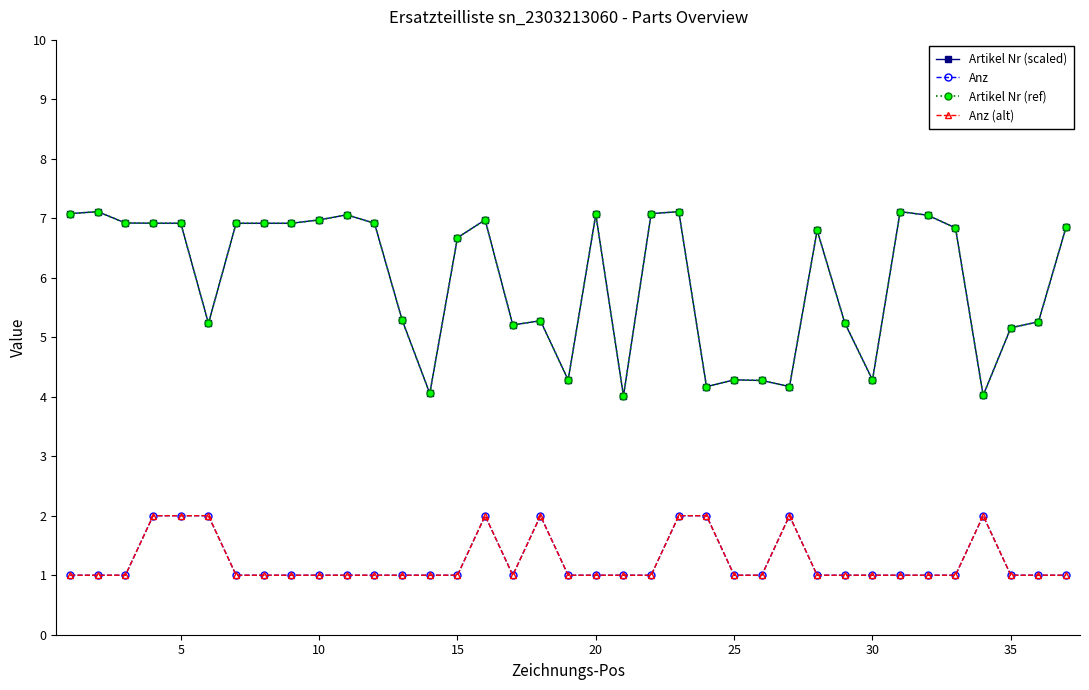

Is this an area chart (filled region under the line)?

No